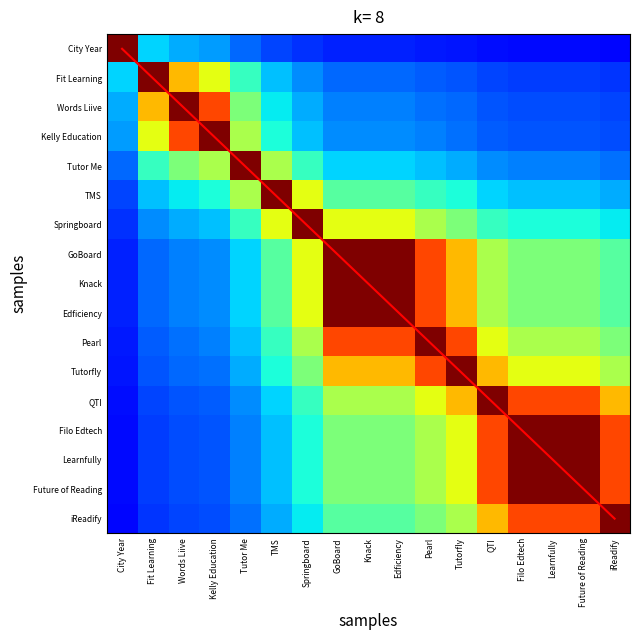

Rank the categories by City Year value from lowest to highest.

iReadify, Filo Edtech, Learnfully, Future of Reading, QTI, Tutorfly, Pearl, GoBoard, Knack, Edficiency, Springboard, TMS, Tutor Me, Kelly Education, Words Liive, Fit Learning, City Year